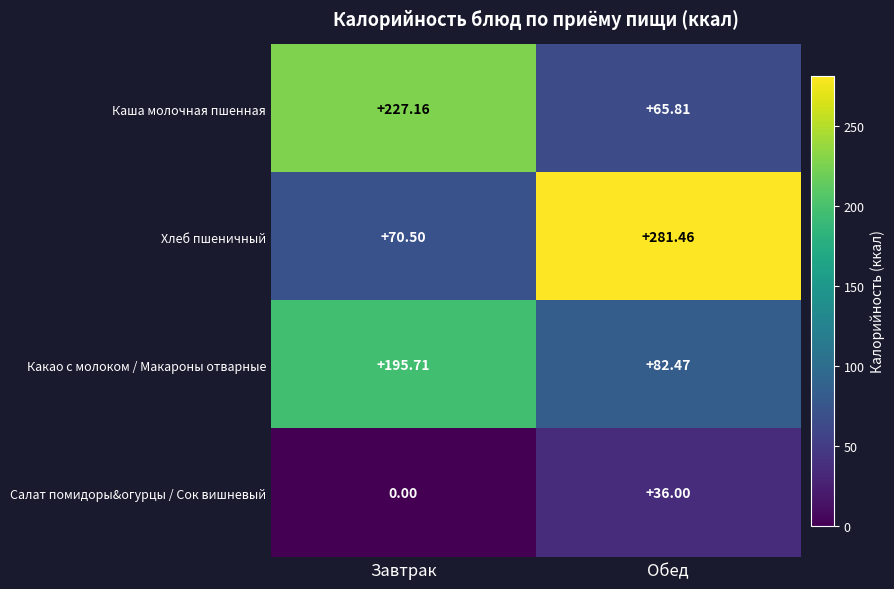

At which label is Какао с молоком / Макароны отварные closest to 139?

Обед